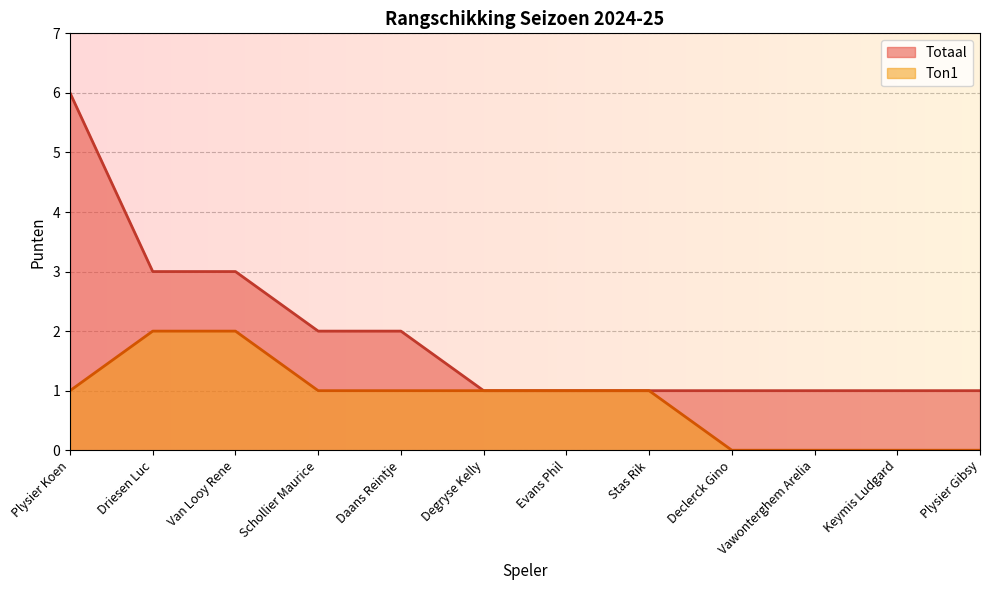

What are all the series names shown in the legend?

Totaal, Ton1